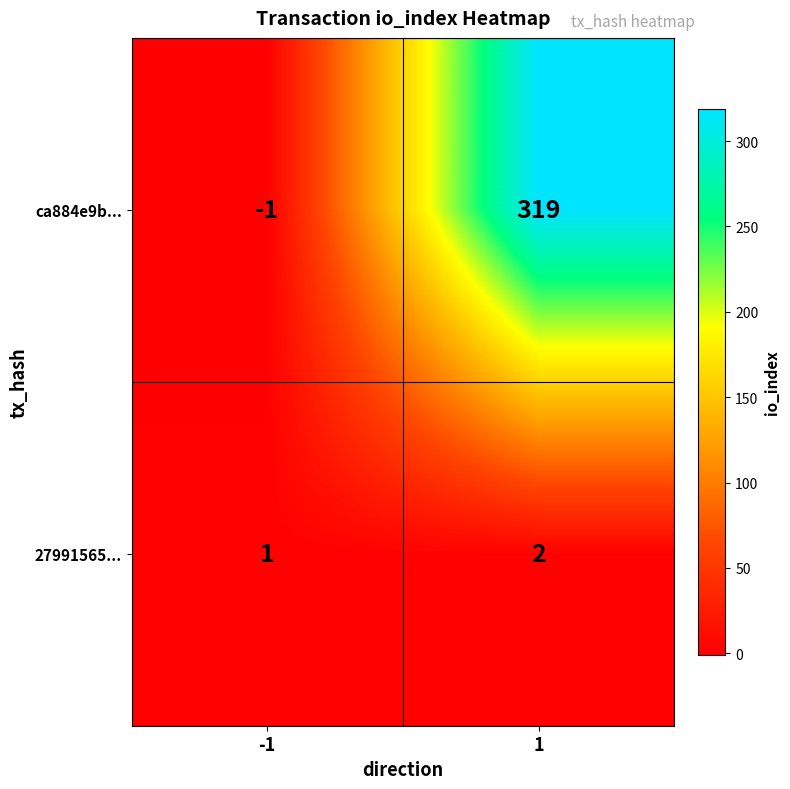

What is the maximum value shown in the chart?

319